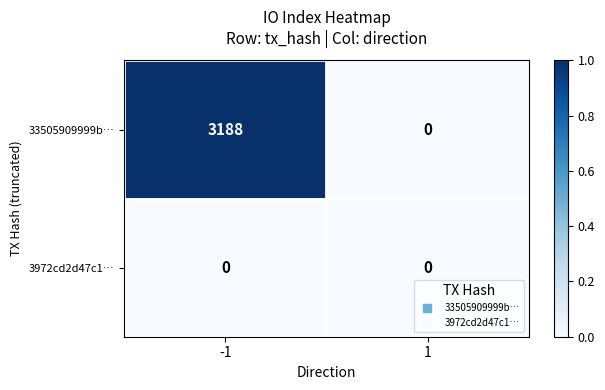

Which series has the largest total across all categories?

33505909999b…